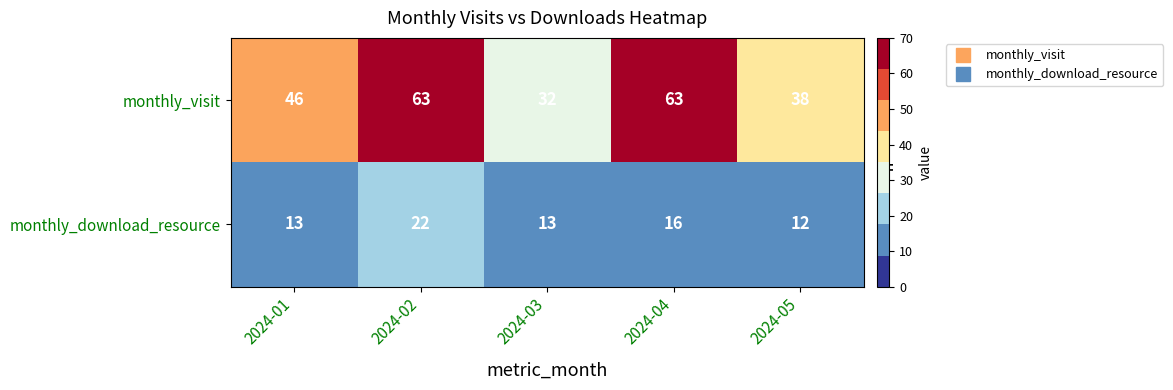

Which category has the lowest value across all series?

2024-05